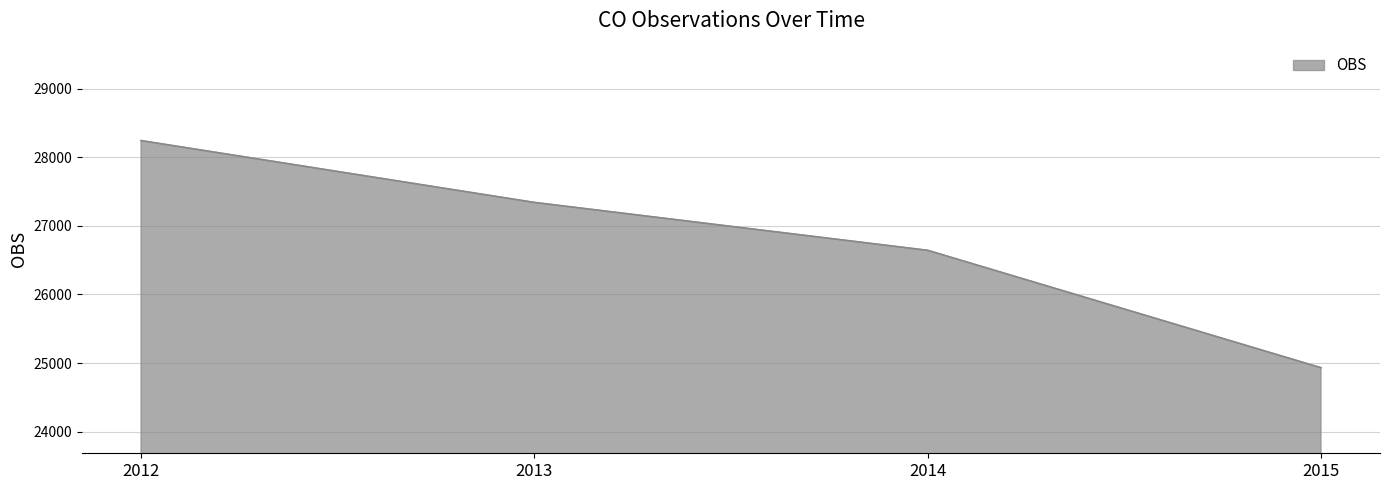

At which category does the chart reach its peak across all series?

2012